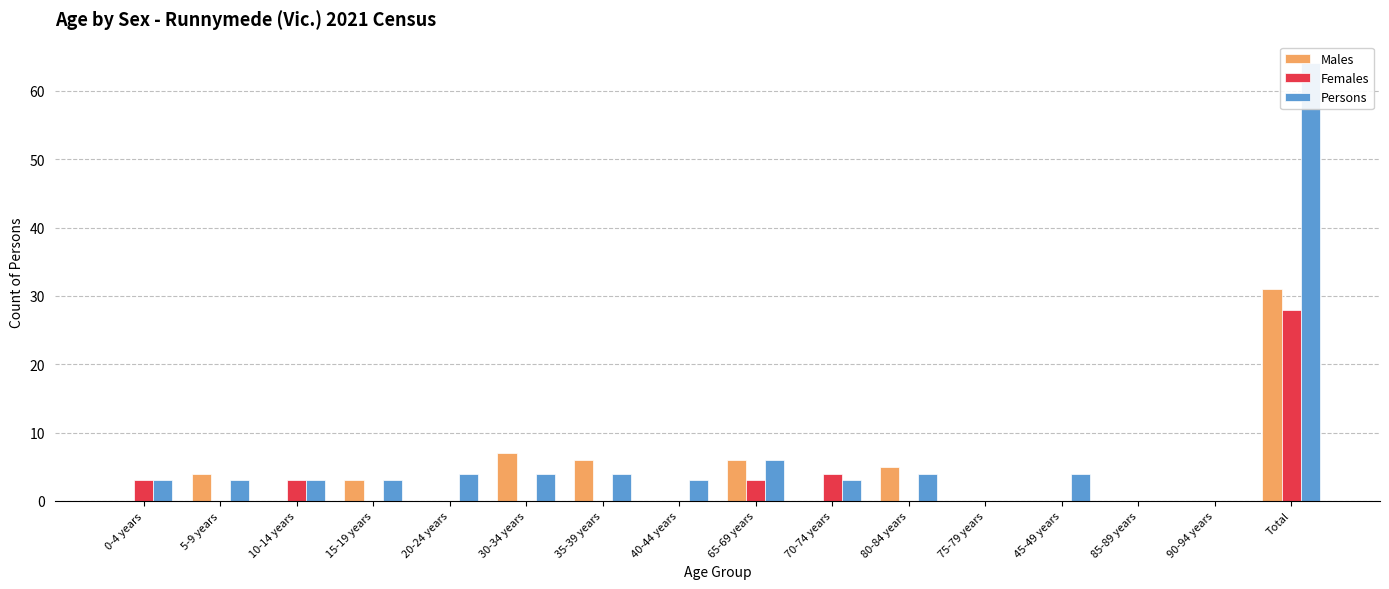

What is the total value across all series at 5-9 years?

7